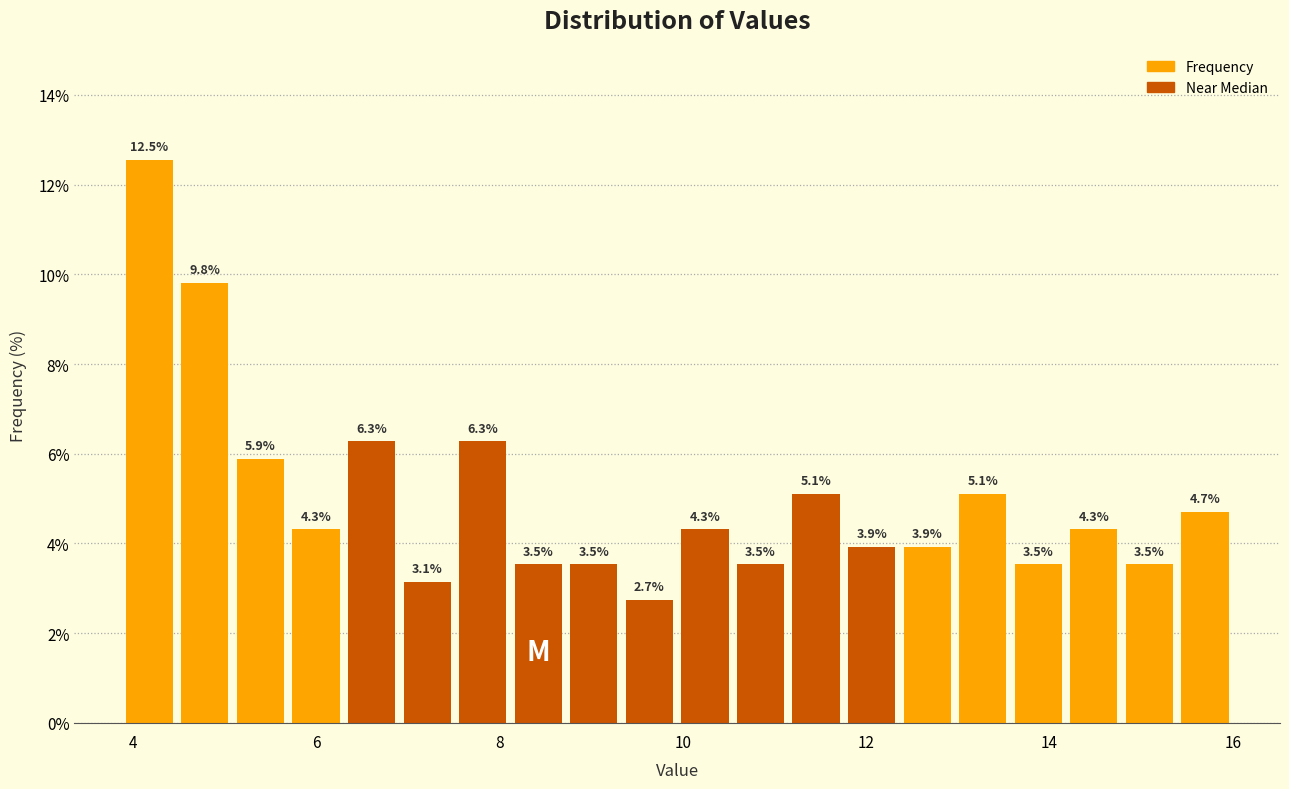

Around what value on the x-axis is the tallest bar? Give the approximate position of its centre, as read against the axis.

4.2